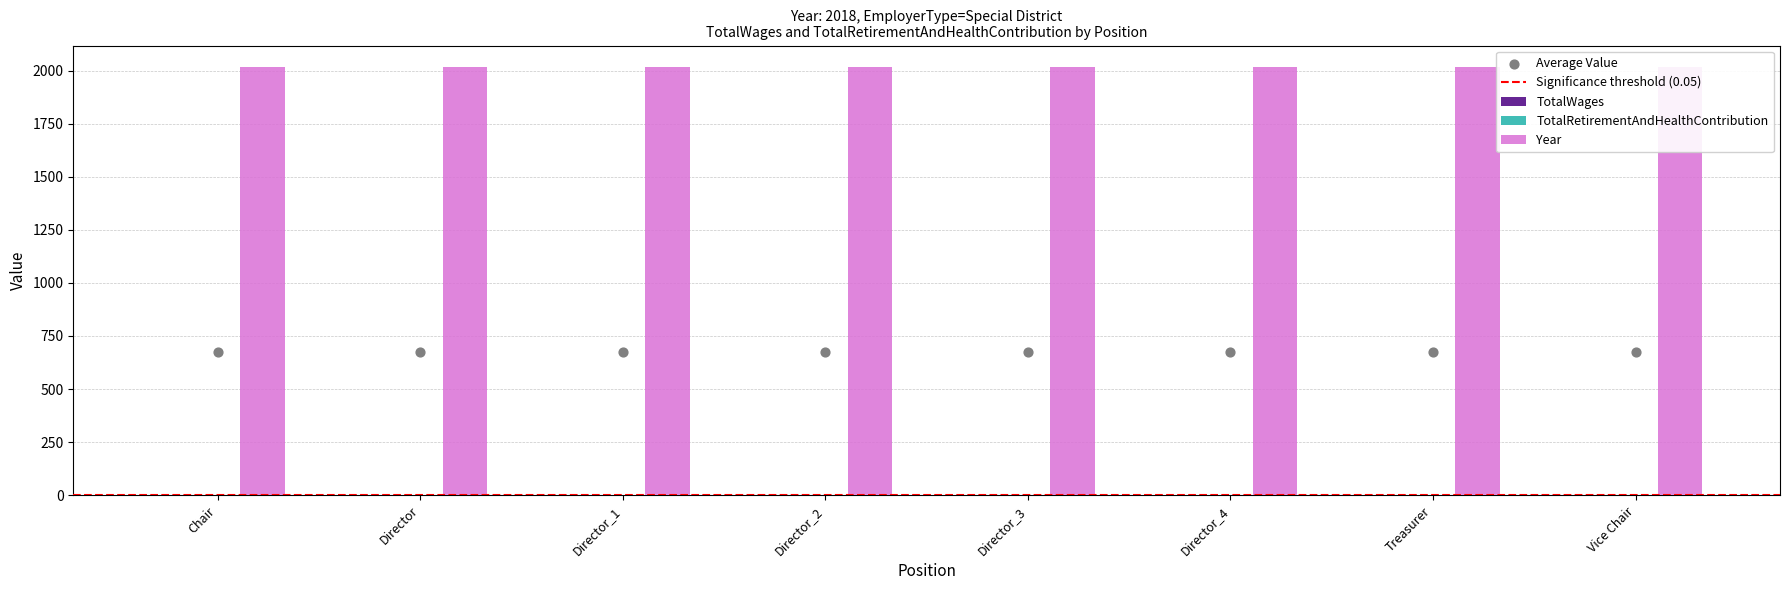

Which series contains the lowest Y value?

TotalWages